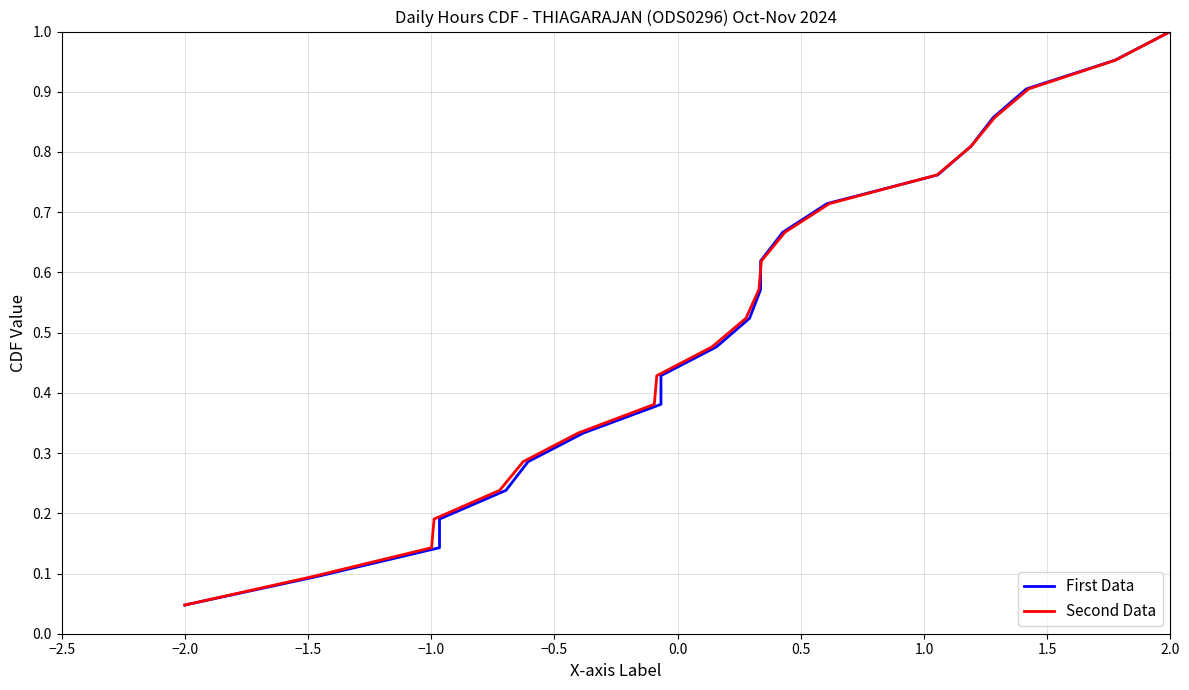

Which series has the largest range (max minus min)?

First Data